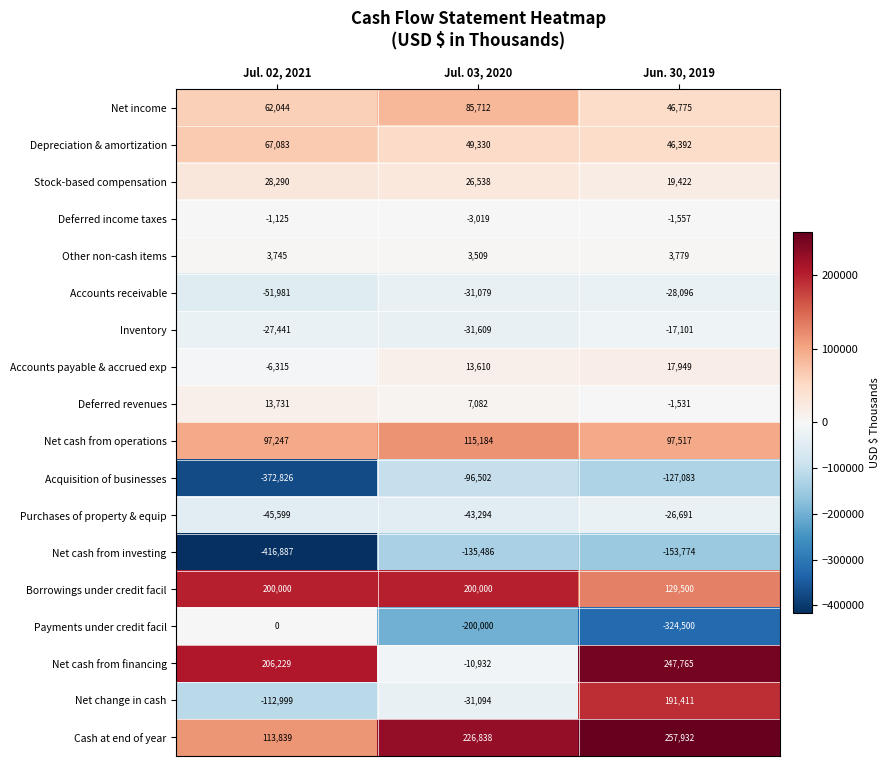

Which series has the largest range (max minus min)?

Payments under credit facil